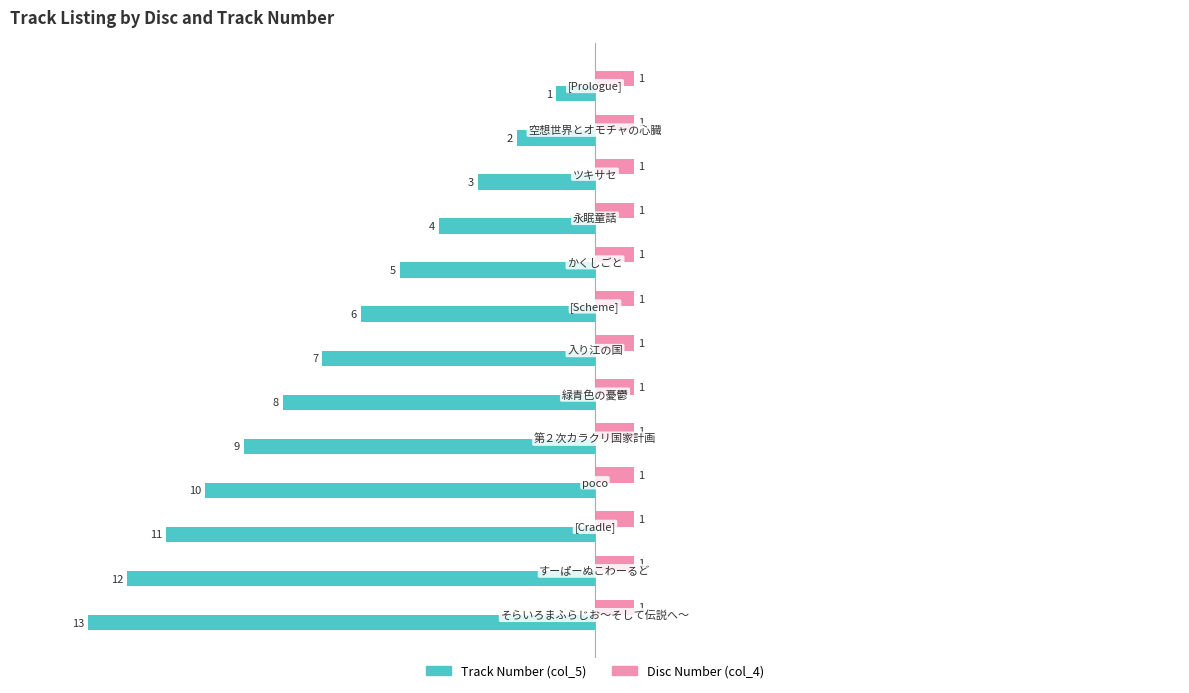

List the series in order of their overall mean, highest first.

Disc Number (col_4), Track Number (col_5)